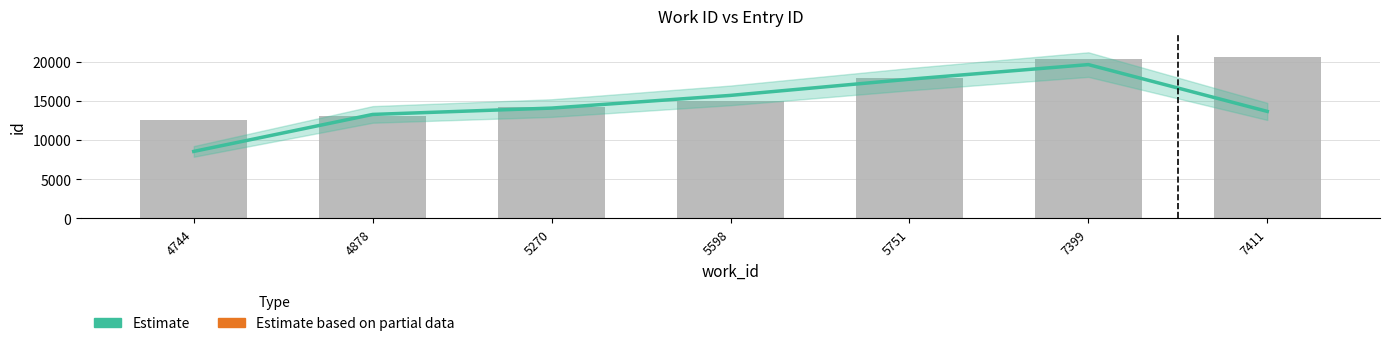

Reading right to left, list all the values displayed in this chart.

7411=13653.3	7399=19637.0	5751=17767.3	5598=15700.7	5270=14077.7	4878=13267.0	4744=8538.0